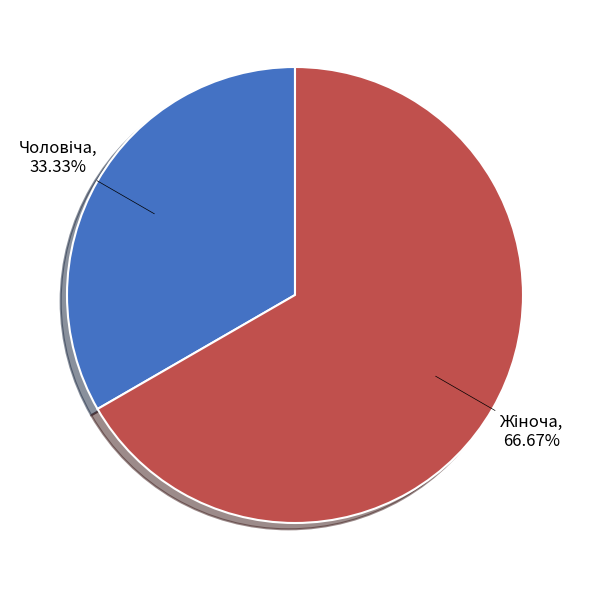

To the nearest percent, what is the difference between the largest and smallest slice percentages?

33%